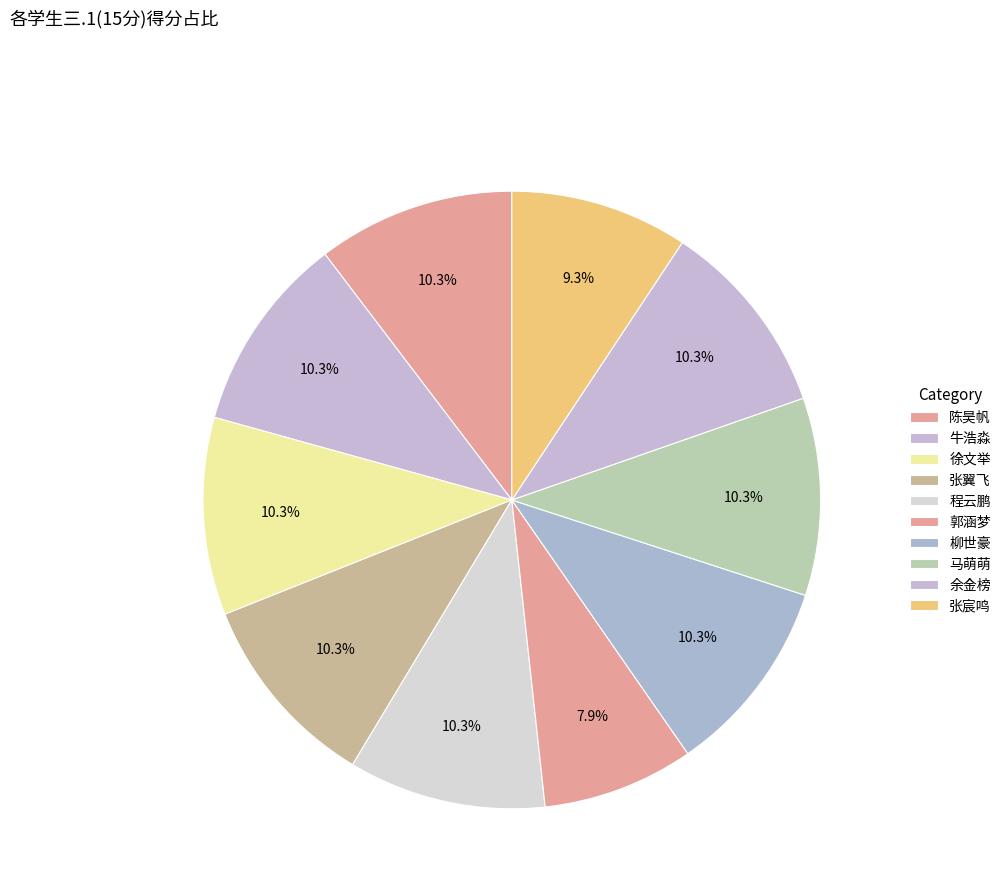

Does any single category account for the majority?

No